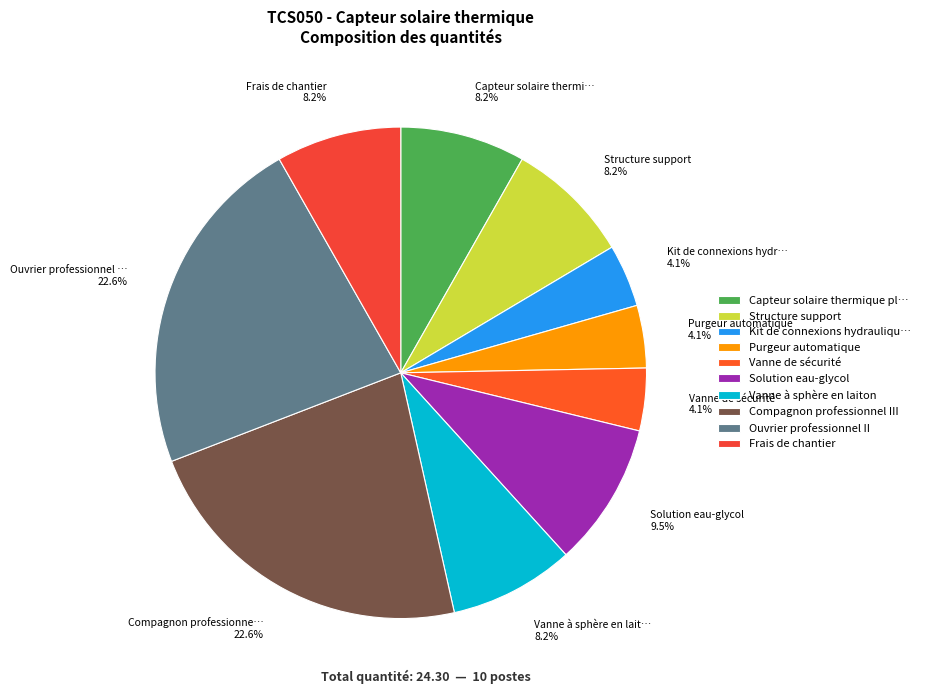

To the nearest percent, what percentage of the pie is Frais de chantier?

8%